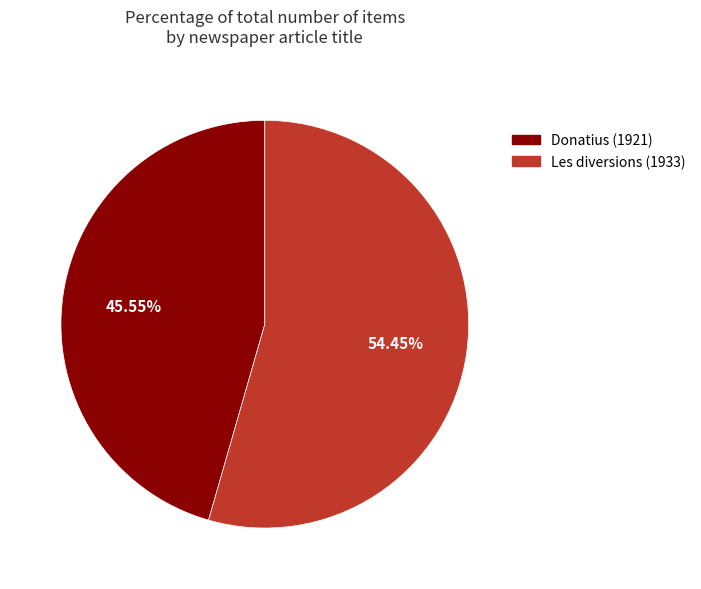

Which category has the biggest portion of the pie?

Les diversions (1933)